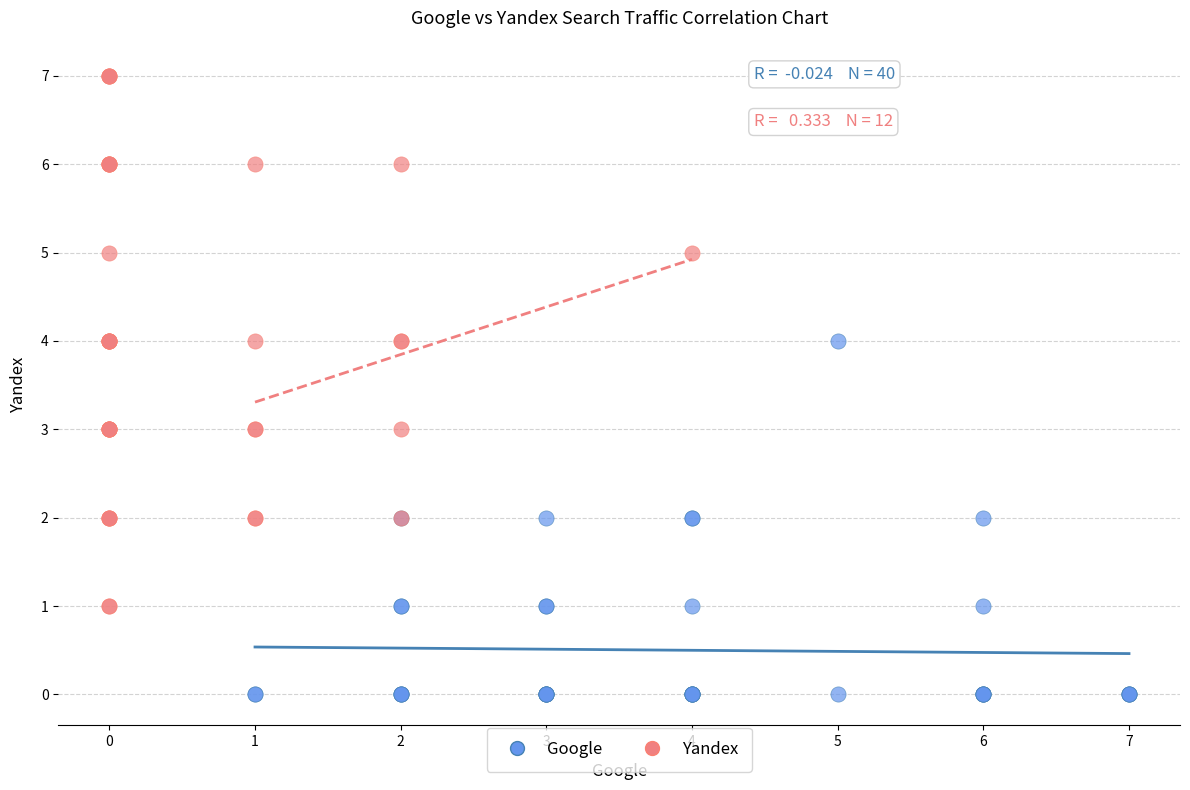

What are all the series names shown in the legend?

Google, Yandex